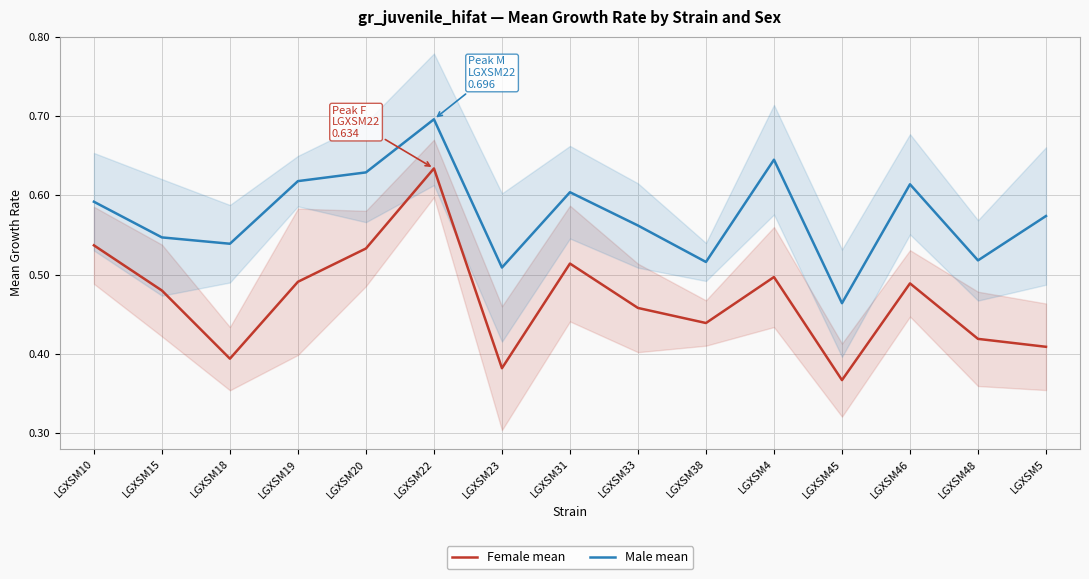

At LGXSM38, list the series in order from largest to smallest.

Male mean, Female mean